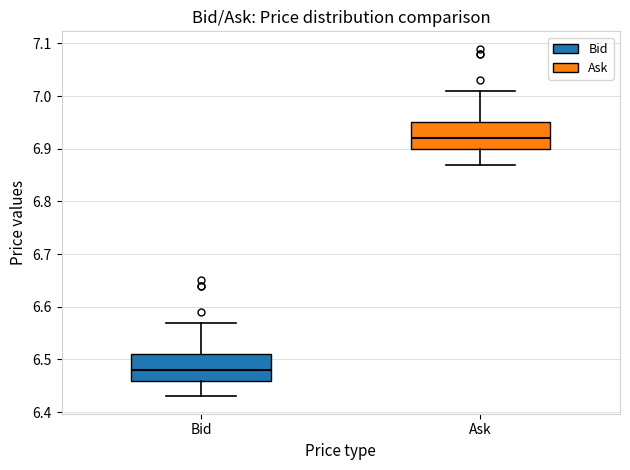

Reading left to right, read every box against the y-axis: the position of its median line, the range the box covers, and the ends of its whiskers. The values are not printed on the chart, so give them approximately, as read against the axis.

Bid: median 6.48, box 6.46 to 6.51, whiskers 6.43 to 6.57
Ask: median 6.92, box 6.90 to 6.95, whiskers 6.87 to 7.01